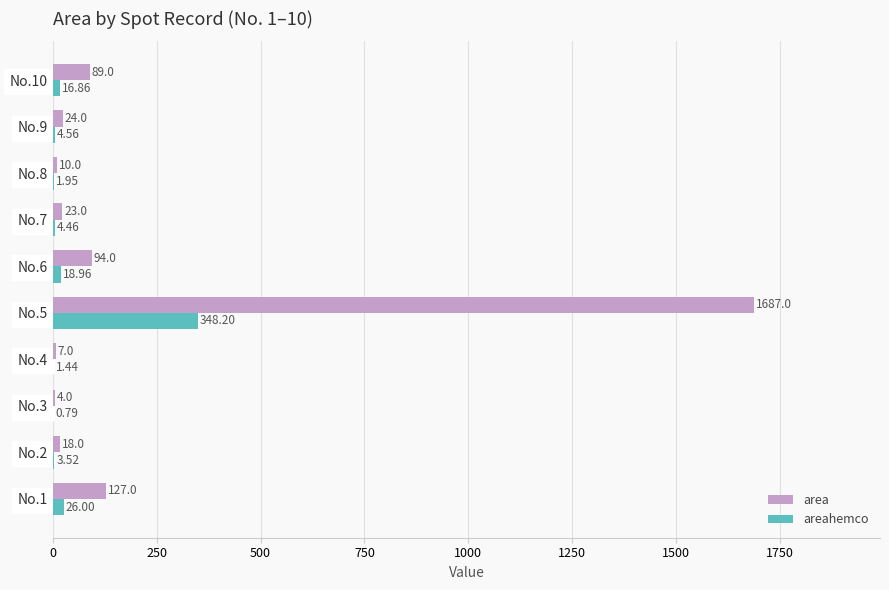

Which series changed the most between No.1 and No.8?

area